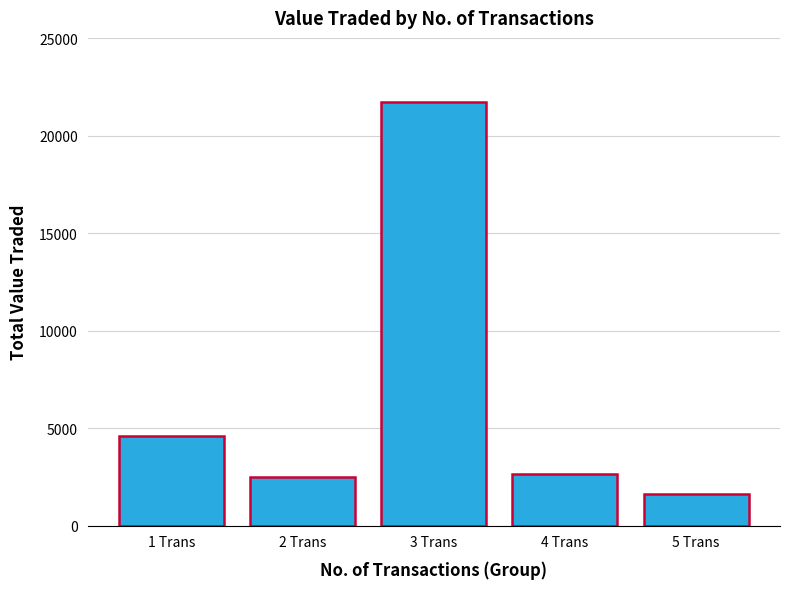

Reading left to right, transcribe all the data shown in this chart.

1 Trans=4612	2 Trans=2505	3 Trans=21762	4 Trans=2653	5 Trans=1632